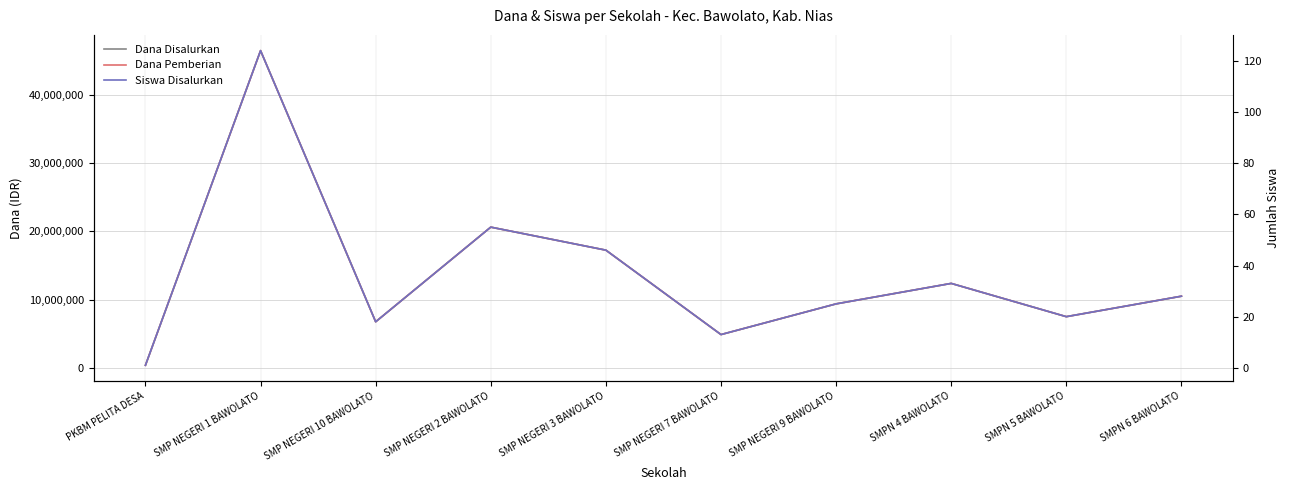

List the series in order of their peak value, lowest first.

Siswa Disalurkan, Dana Disalurkan, Dana Pemberian